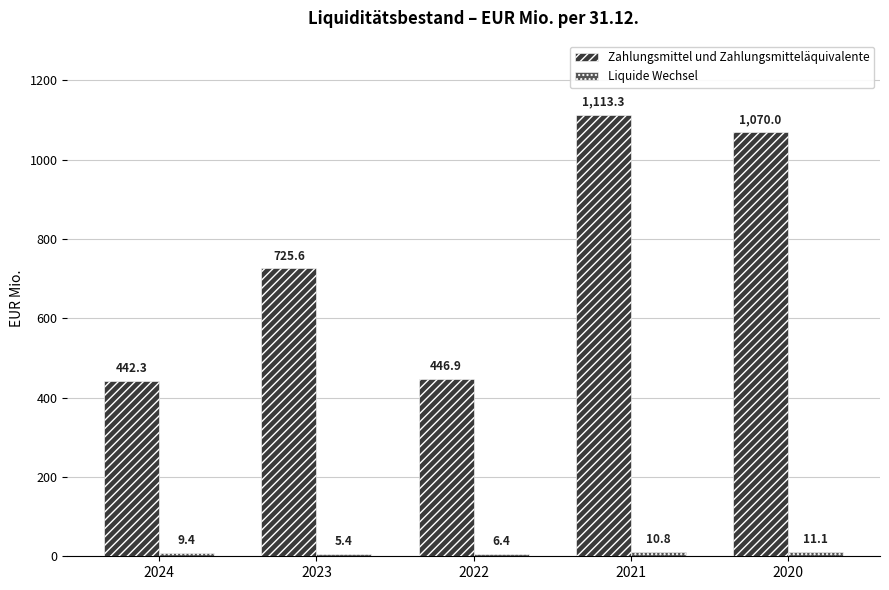

At how many categories does at least one series exceed 384?

5